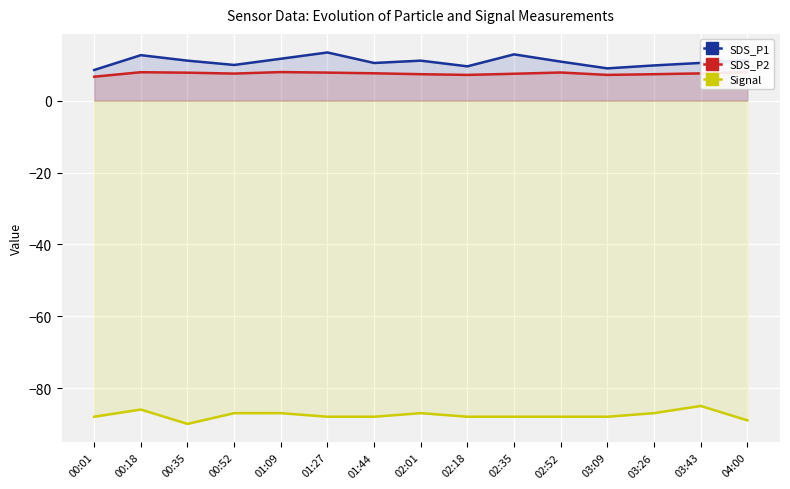

What is the difference between the maximum and minimum values in the SDS_P1 series?

4.9